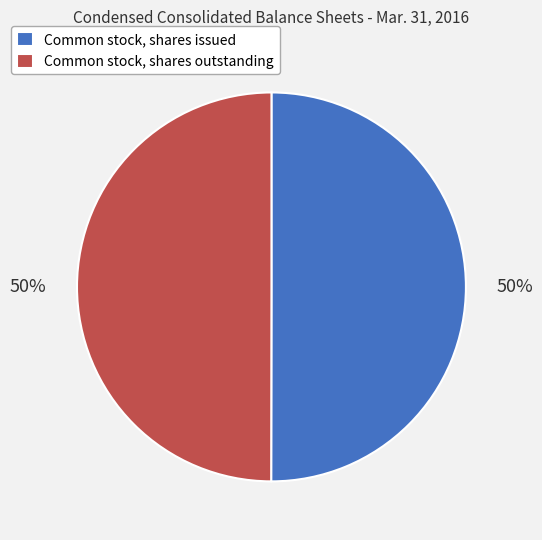

To the nearest percent, what percentage of the pie is Common stock, shares outstanding?

50%